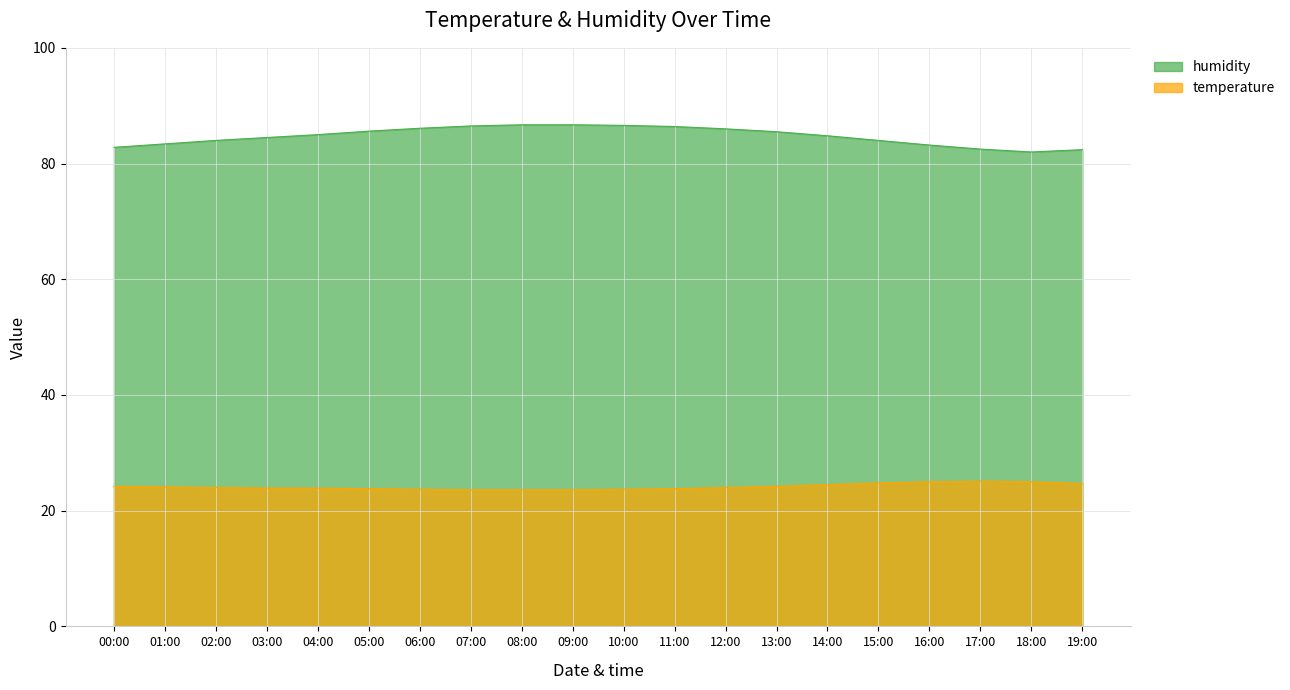

What are all the series names shown in the legend?

humidity, temperature